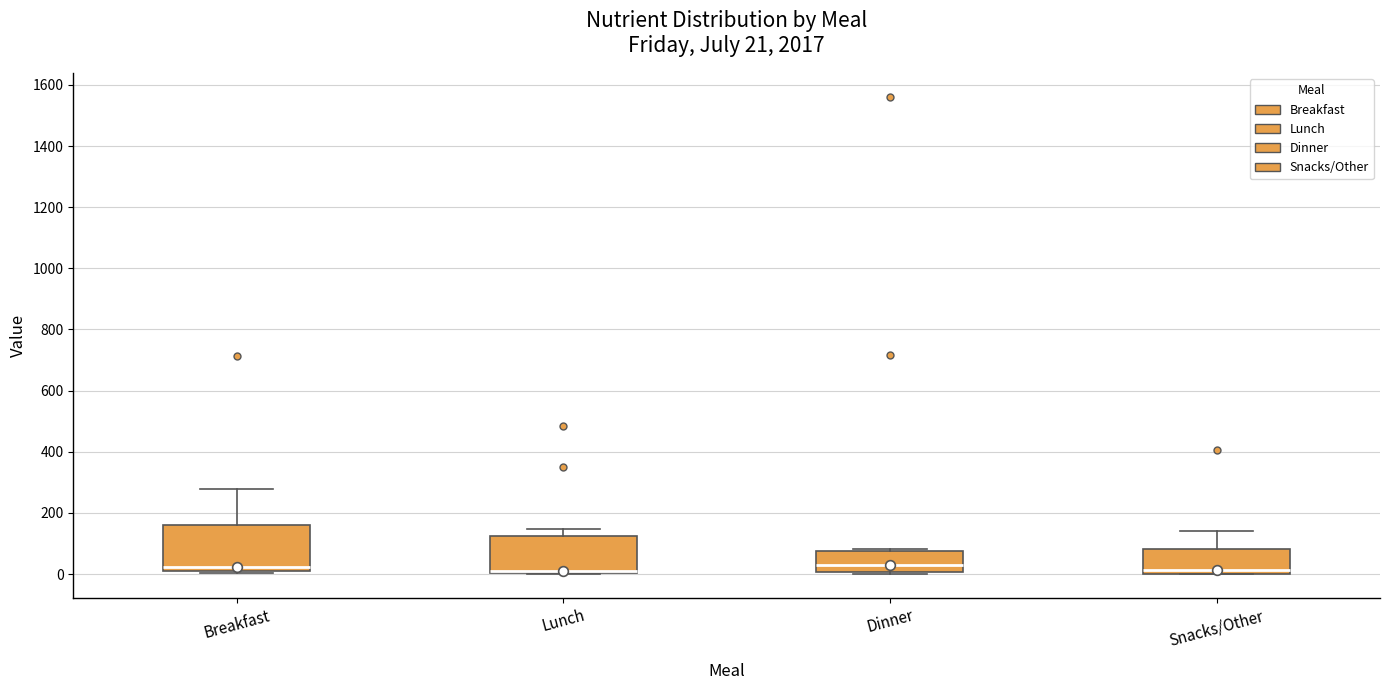

Comparing the boxes themselves (not the whiskers), which one is the tallest?

Breakfast